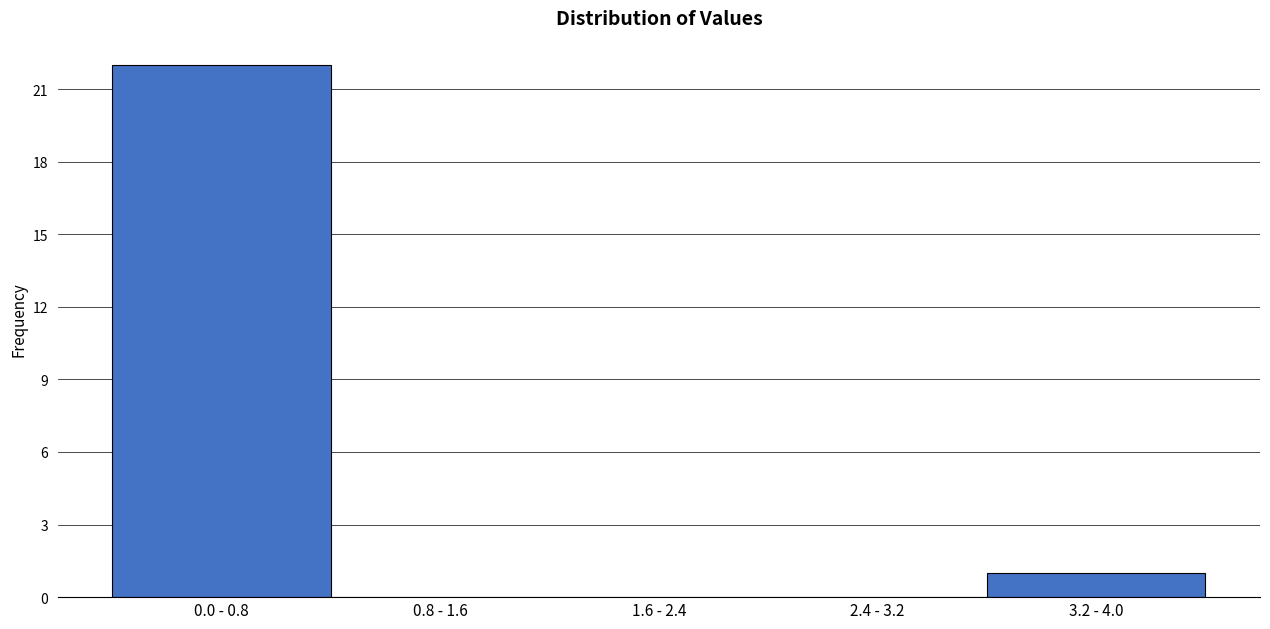

Reading left to right, list all the values displayed in this chart.

0.0 - 0.8=22	0.8 - 1.6=0	1.6 - 2.4=0	2.4 - 3.2=0	3.2 - 4.0=1